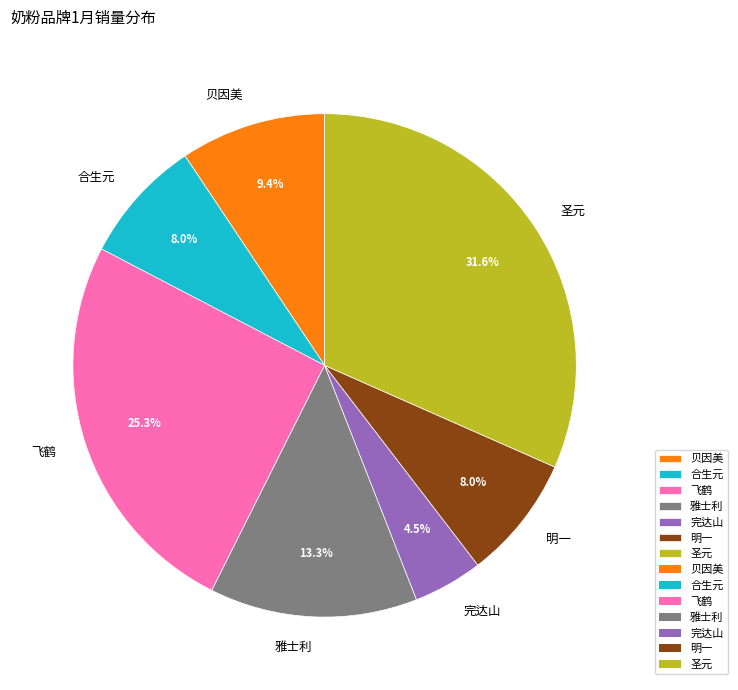

How much of the chart is everything except 完达山?

95.5%